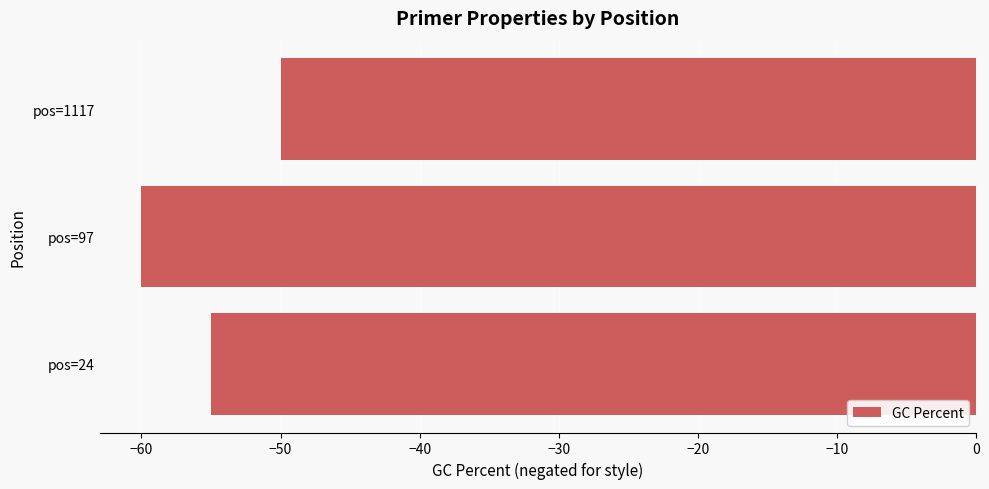

What is the approximate value at pos=24?

-55